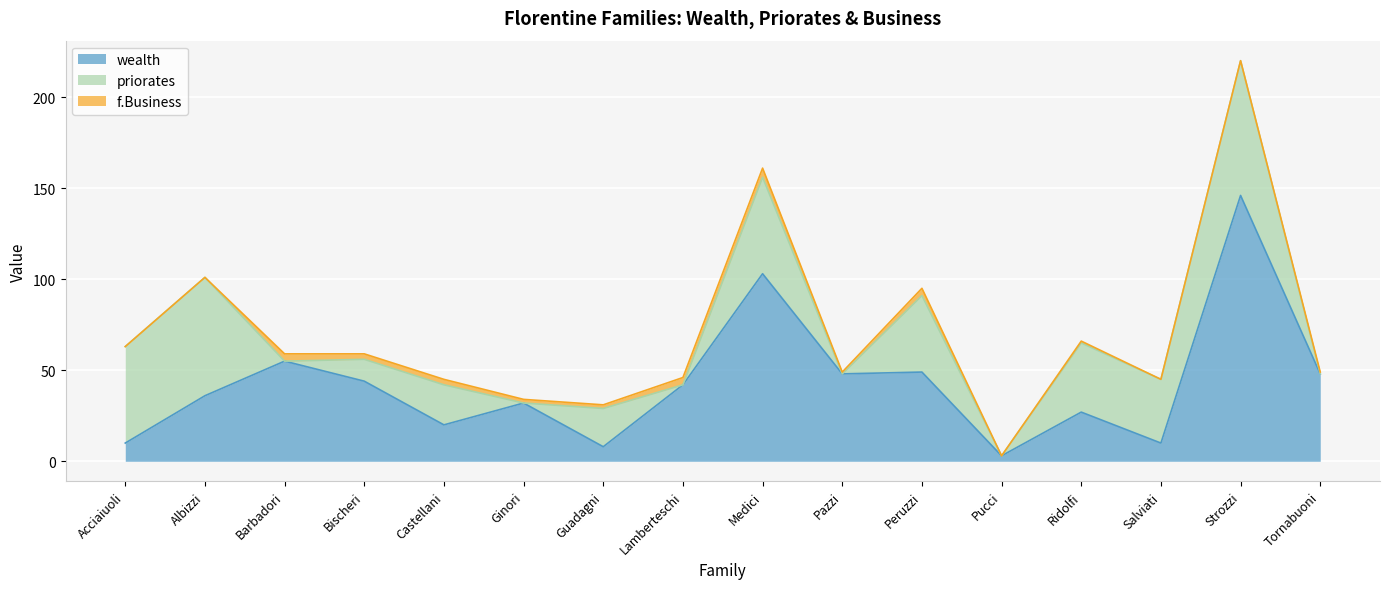

At which label does priorates first exceed 22?

Acciaiuoli